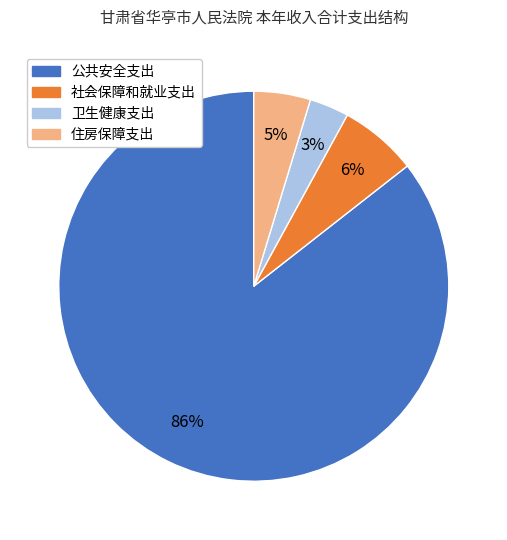

Is it true that 社会保障和就业支出 is 15% of the pie?

False